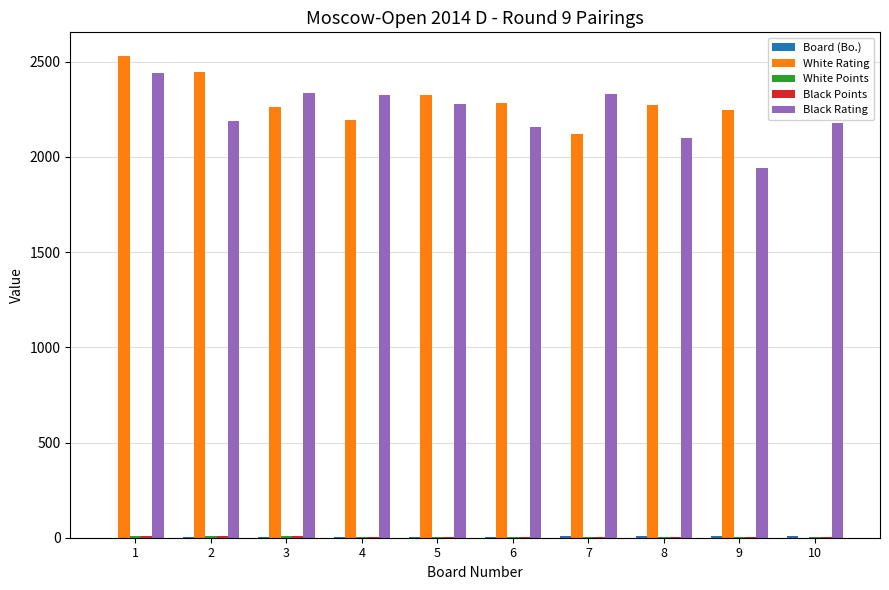

How many groups of bars are there?

10